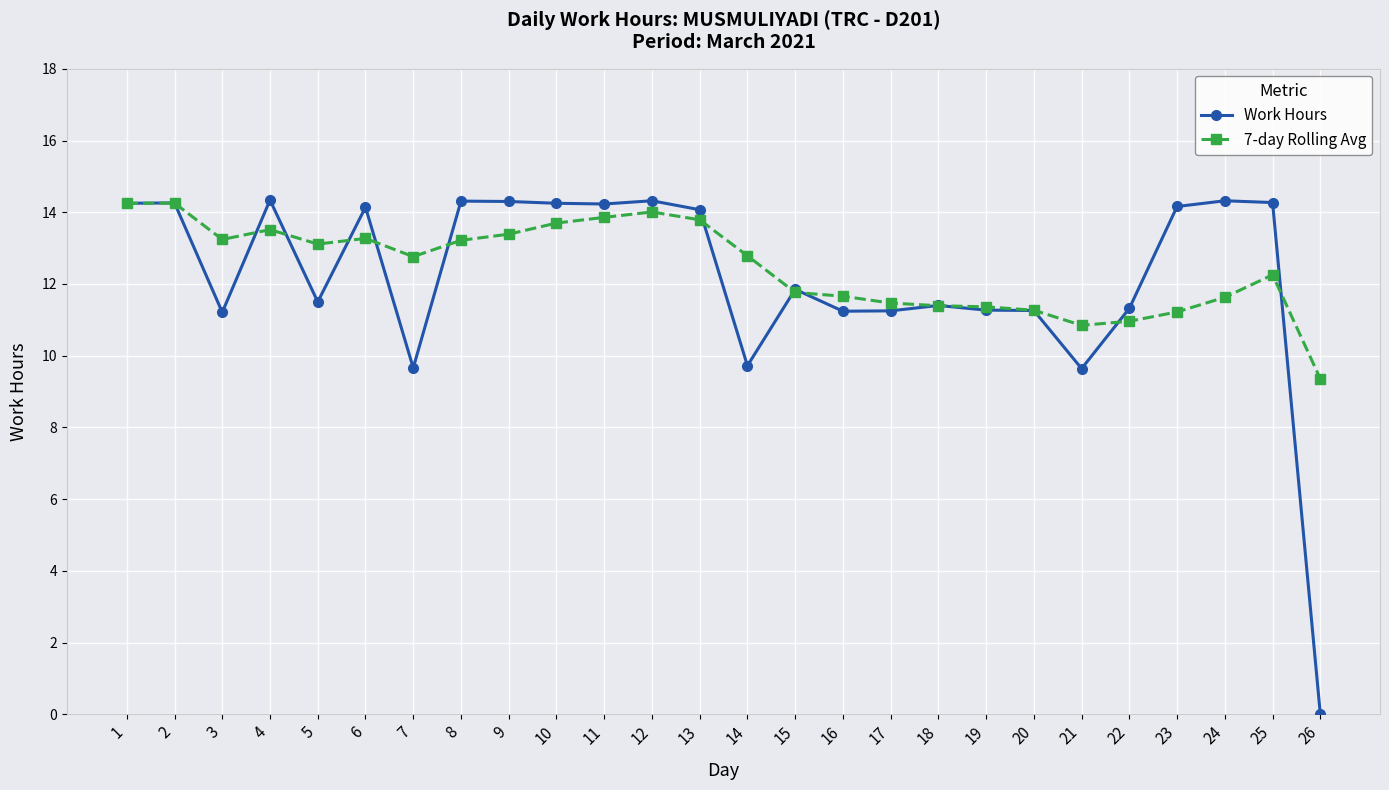

How many data points does each series have?

26